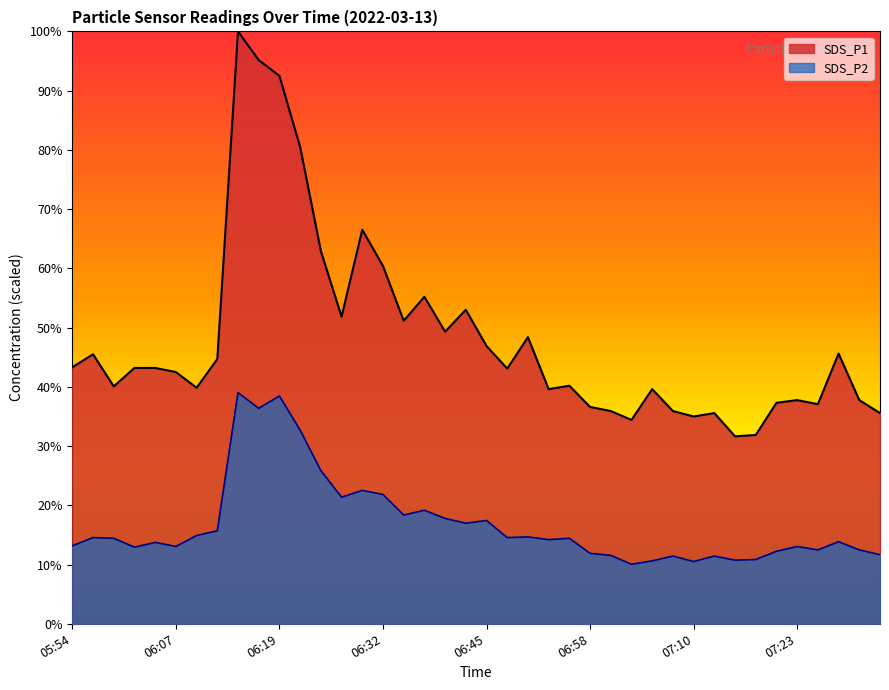

List the series in order of their overall mean, highest first.

SDS_P1, SDS_P2